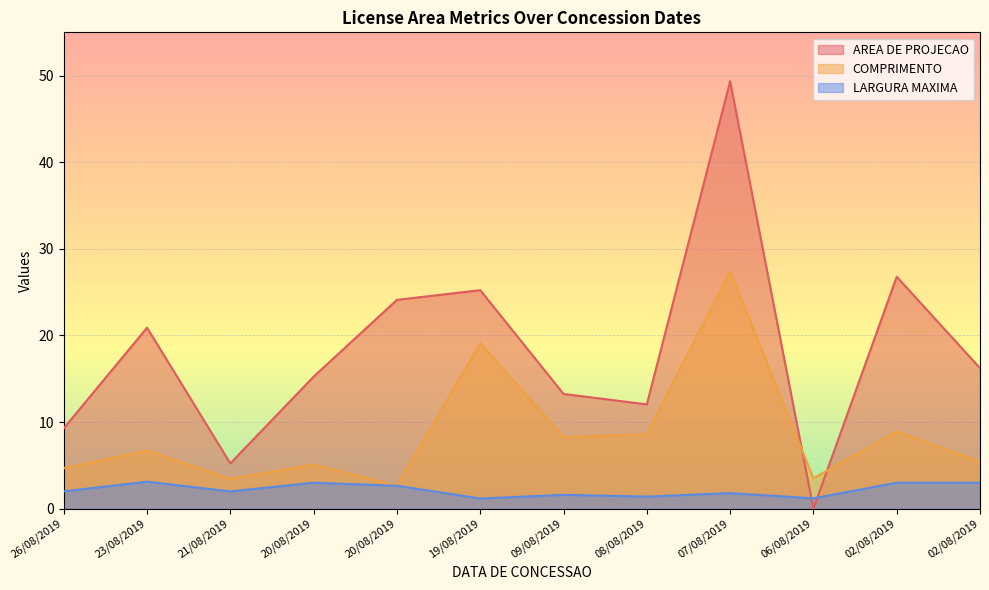

At which category is the sum across all series the highest?

07/08/2019